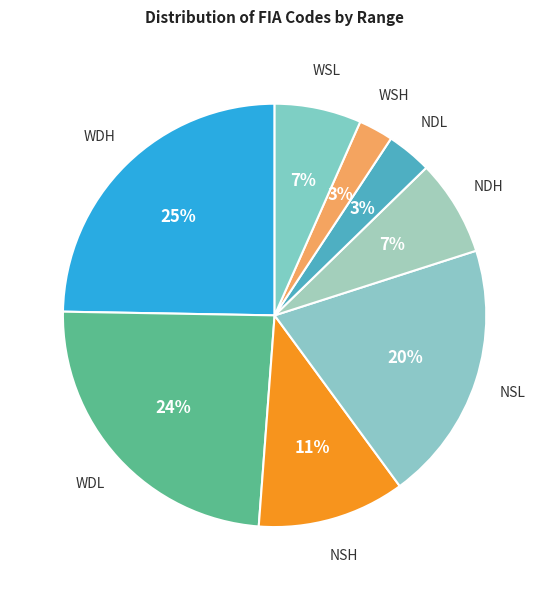

Which has a higher value, WSL or NDL?

WSL